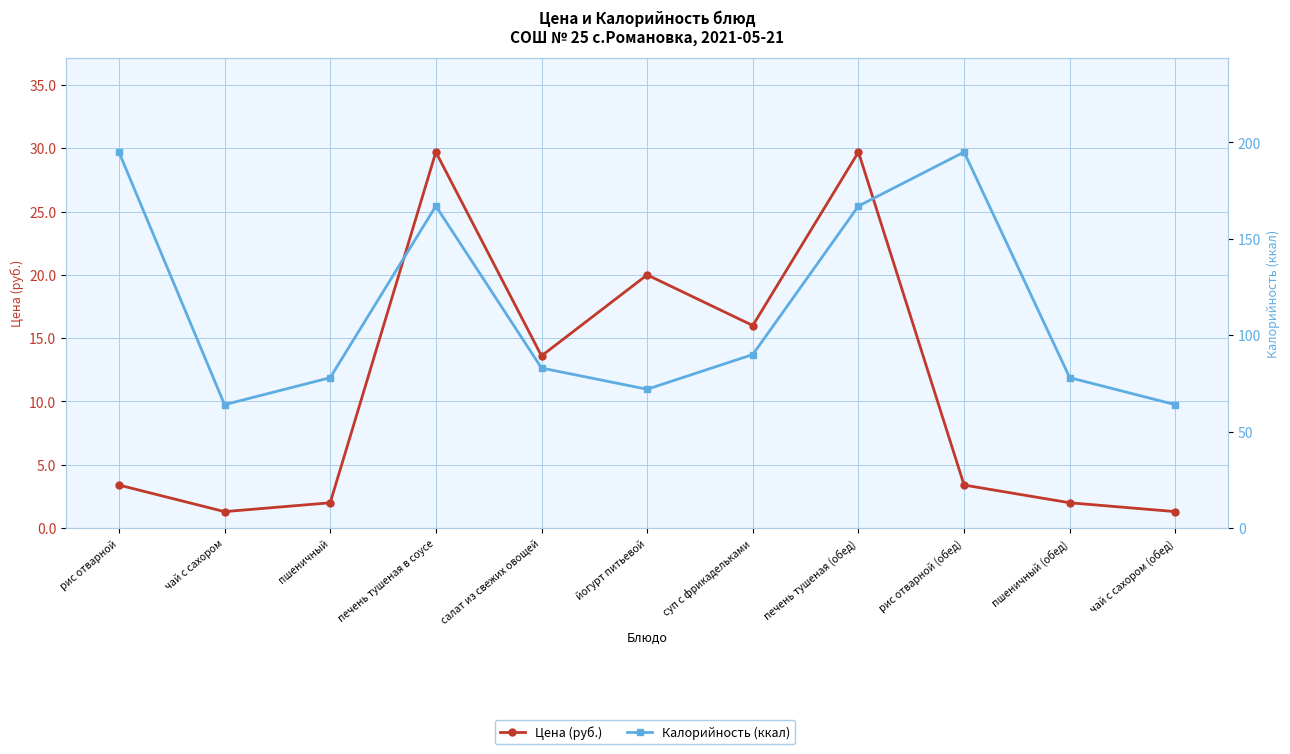

Reading right to left, extract all data points from this chart.

Цена (руб.): 1.3	2.0	3.4	29.7	16.0	20.0	13.6	29.7	2.0	1.3	3.4
Калорийность (ккал): 64.0	78.0	195.0	167.0	90.0	72.0	83.0	167.0	78.0	64.0	195.0